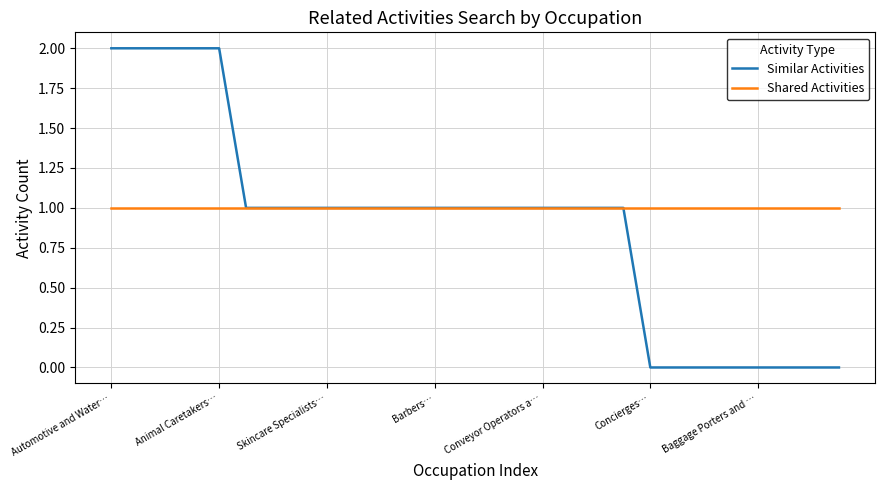

Does the chart display data point markers on the line(s)?

No